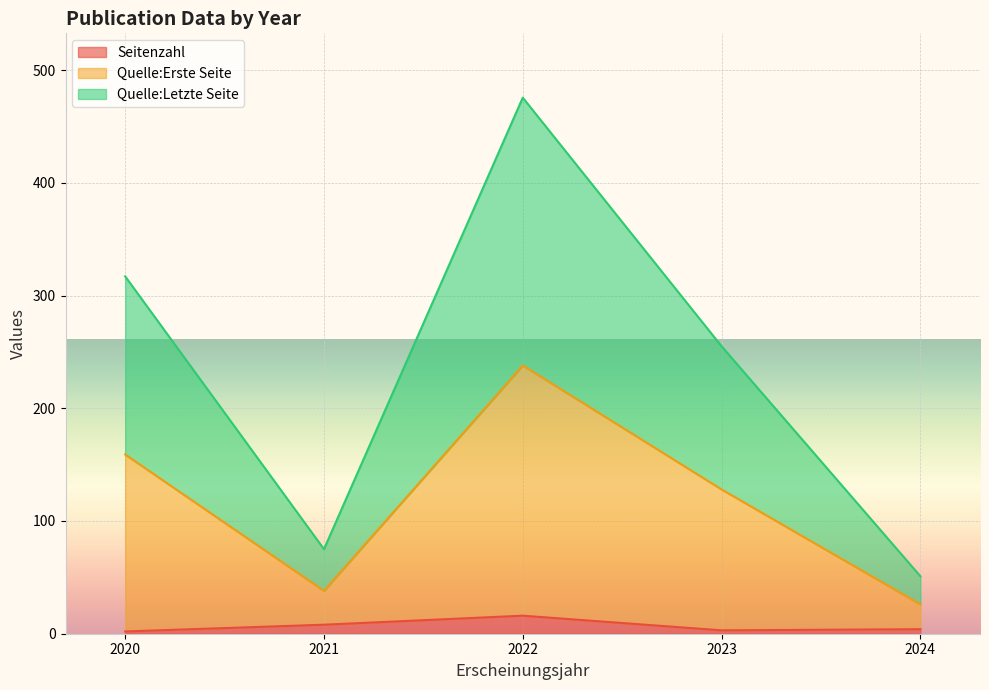

Which category has the lowest value in the Quelle:Letzte Seite series?

2024